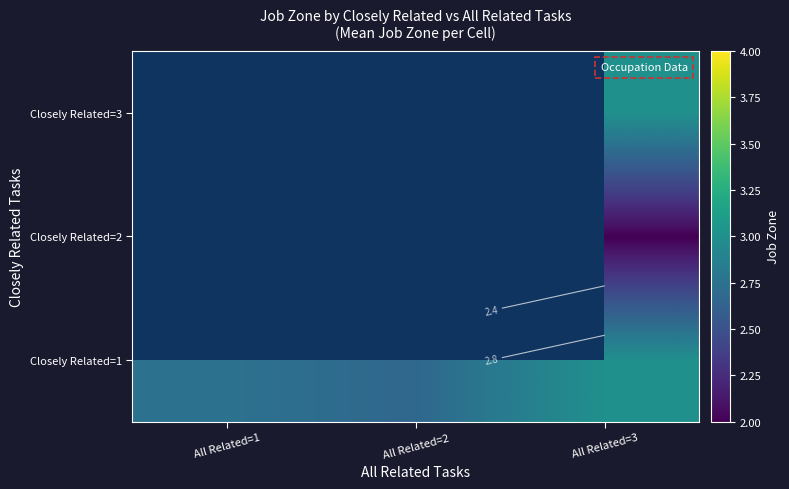

At which label does Closely Related=3 reach its minimum?

All Related=1